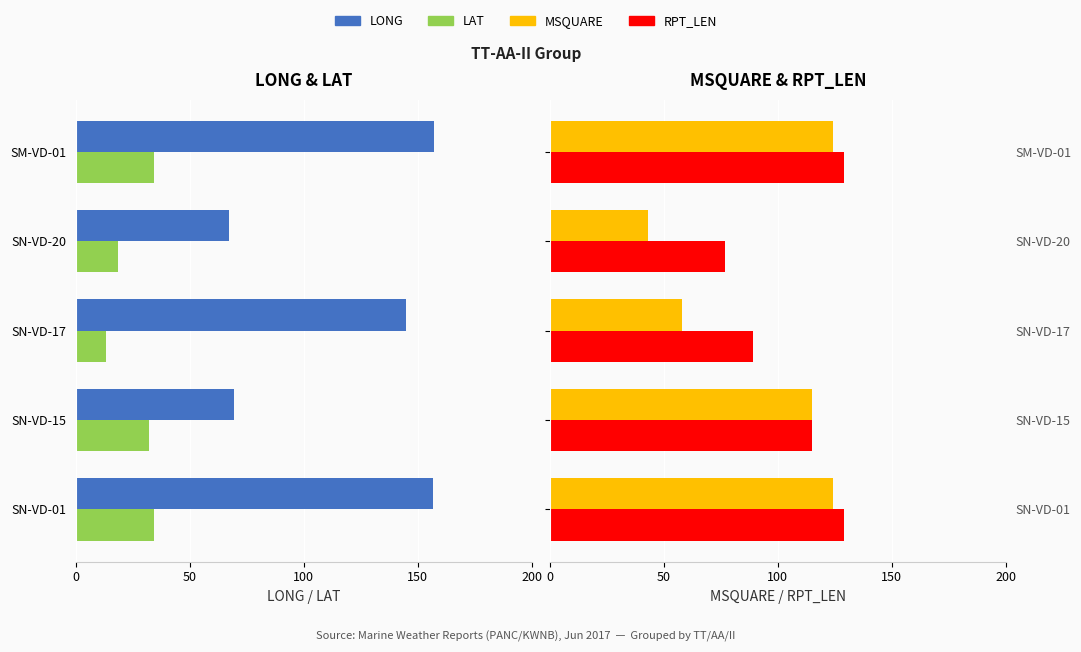

Does the chart contain stacked bars?

No